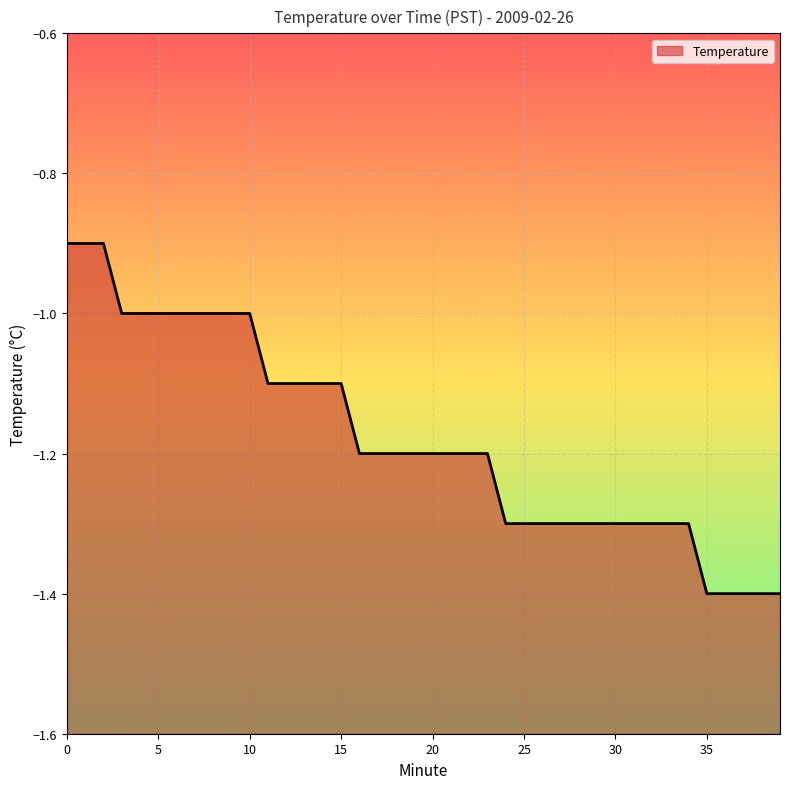

The chart shows a value of -1.2 at 17. True or false?

True